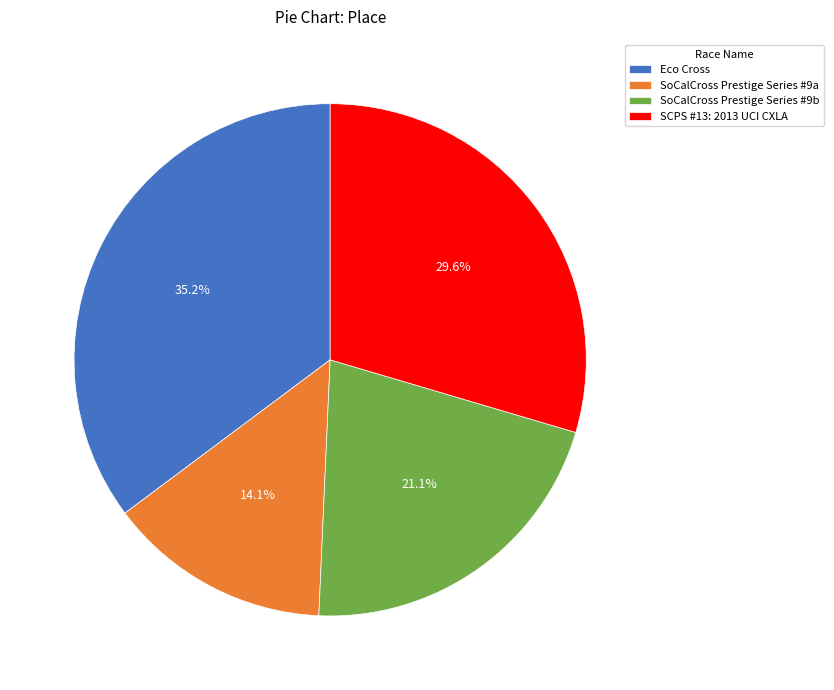

Rank the categories by value from highest to lowest.

Eco Cross, SCPS #13: 2013 UCI CXLA, SoCalCross Prestige Series #9b, SoCalCross Prestige Series #9a